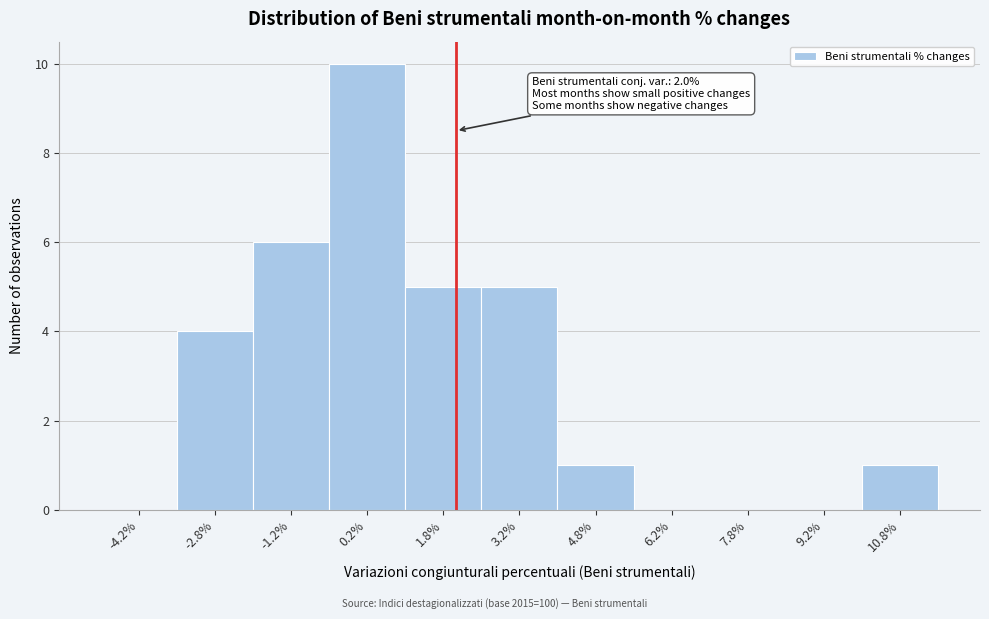

Over which range of the x-axis is the bar tallest?

-0.5 to 1.0